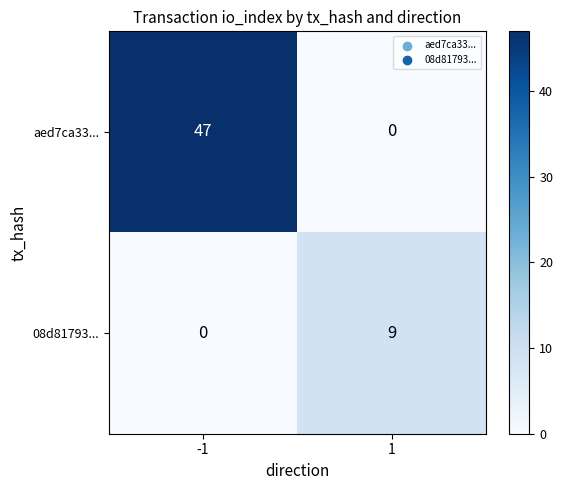

Reading left to right, what are all the values shown in this chart?

aed7ca33...: 47	0
08d81793...: 0	9